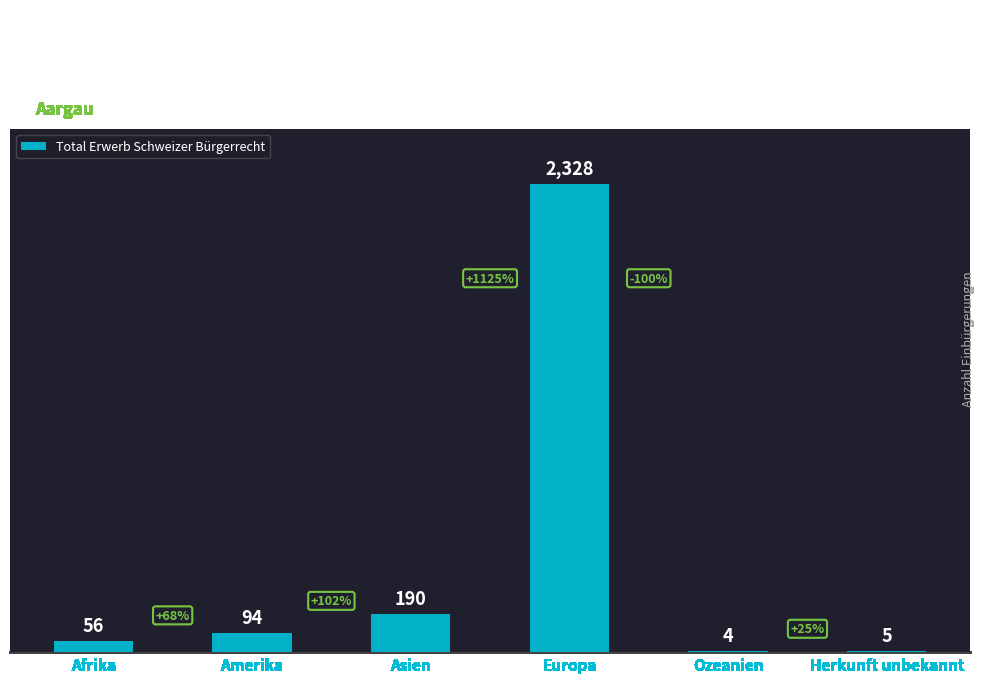

What is the sum of all values?

2677